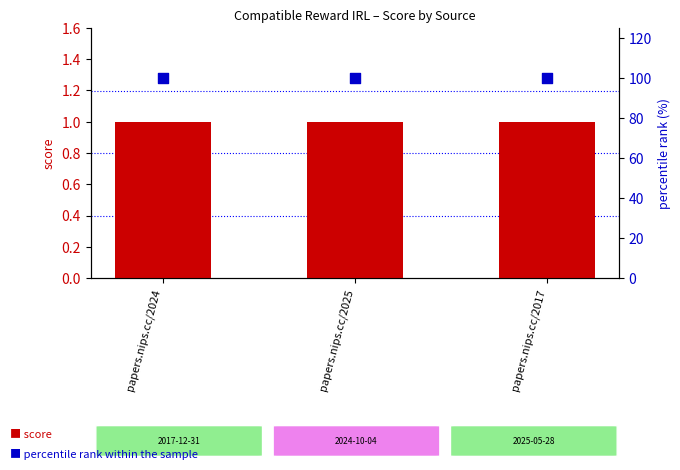

Which series has the largest total across all categories?

percentile rank within the sample